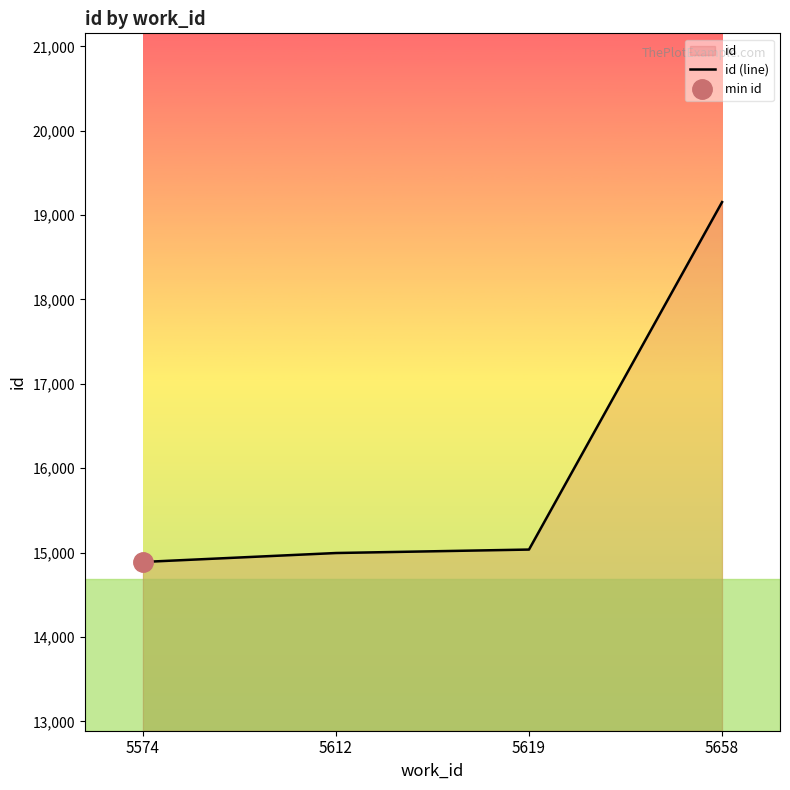

Rank the categories by value from highest to lowest.

5658, 5619, 5612, 5574